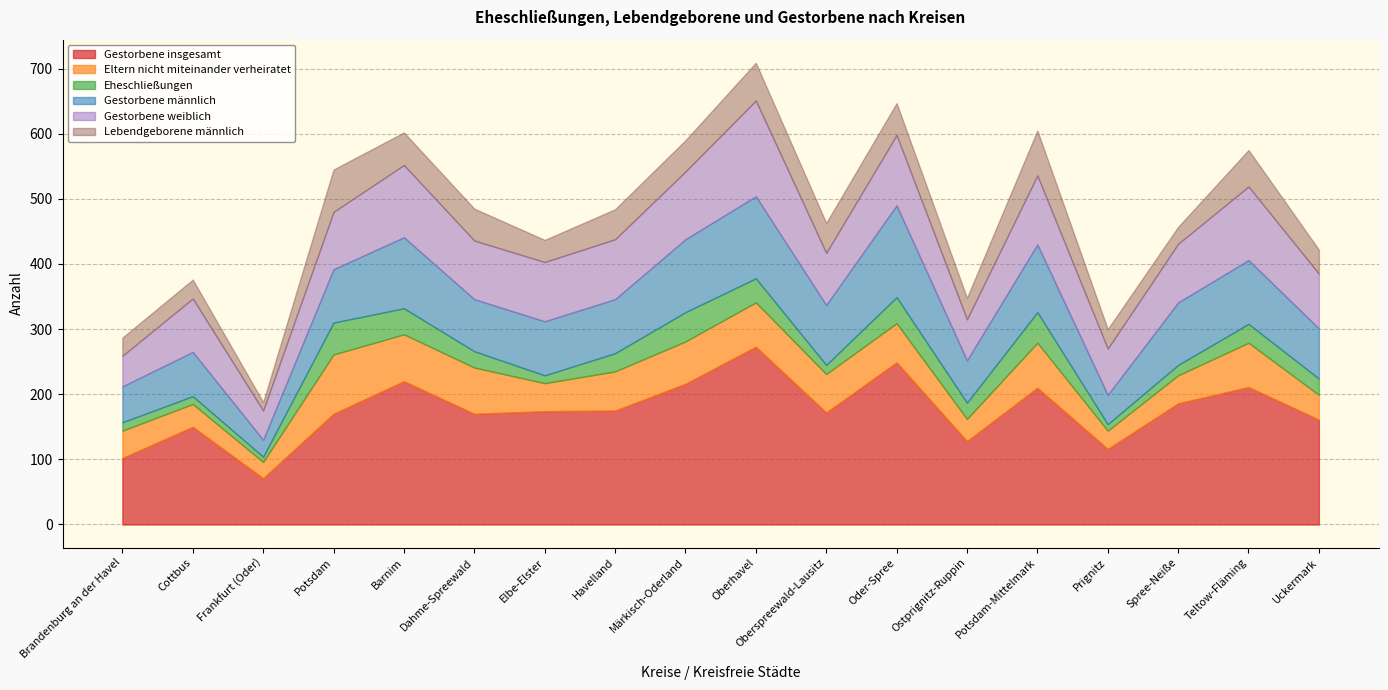

At which category does Gestorbene insgesamt reach its first local valley?

Frankfurt (Oder)